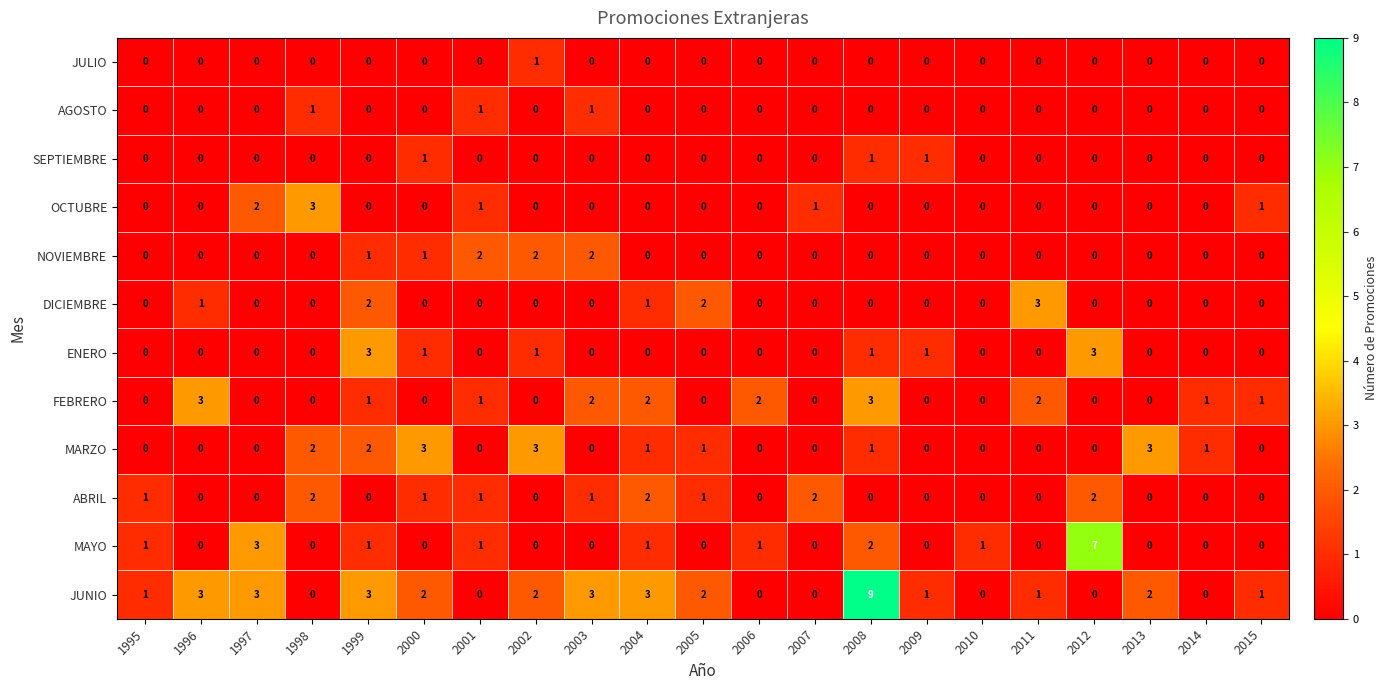

What is the sum of the JUNIO values at 2008 and 2005?

11